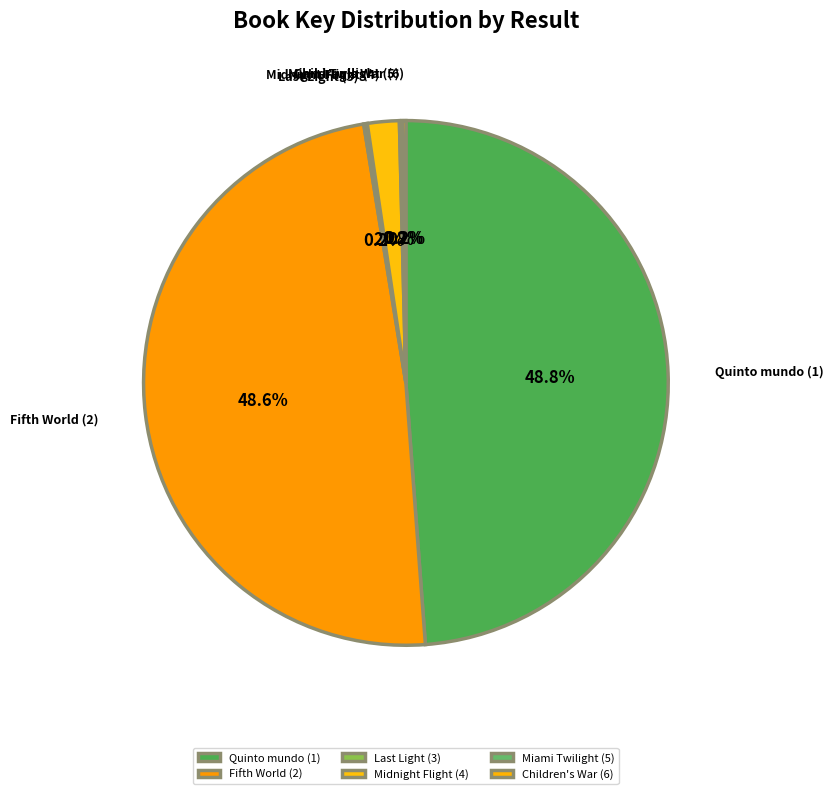

What portion of the pie excludes Quinto mundo (1)?

51.2%